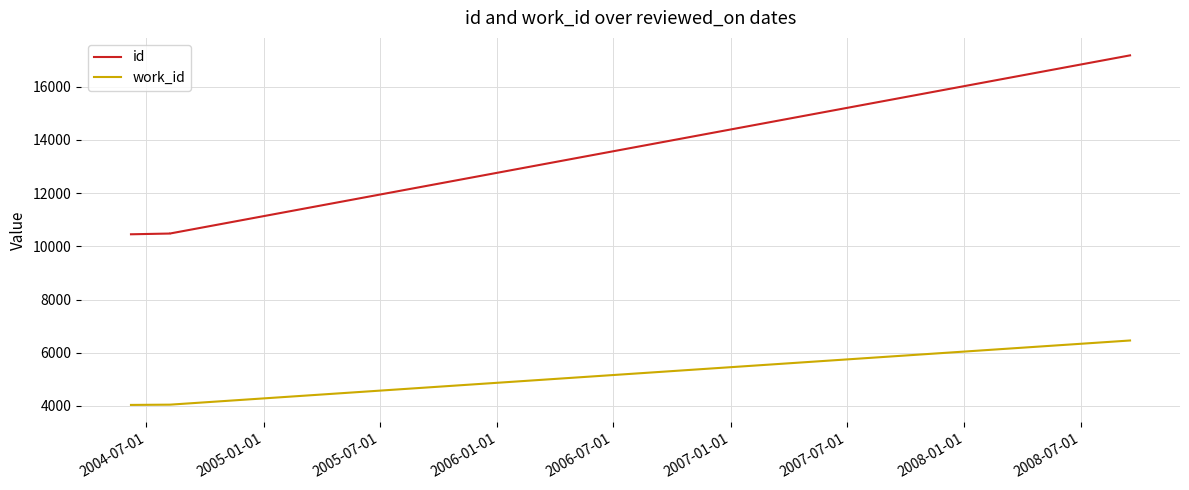

What is the average value of the id series?

12150